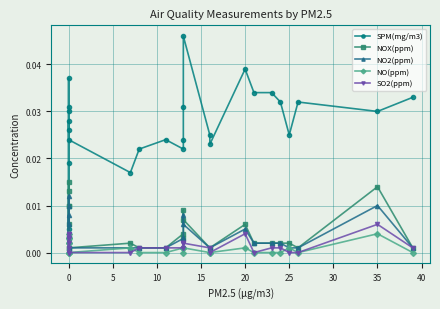

How many lines are shown in the chart?

5